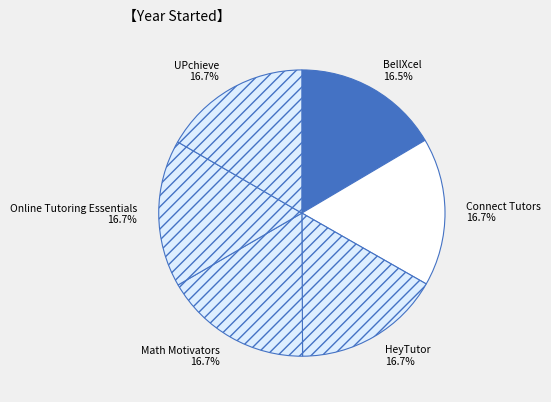

The Math Motivators slice represents 17% of the pie. True or false?

True